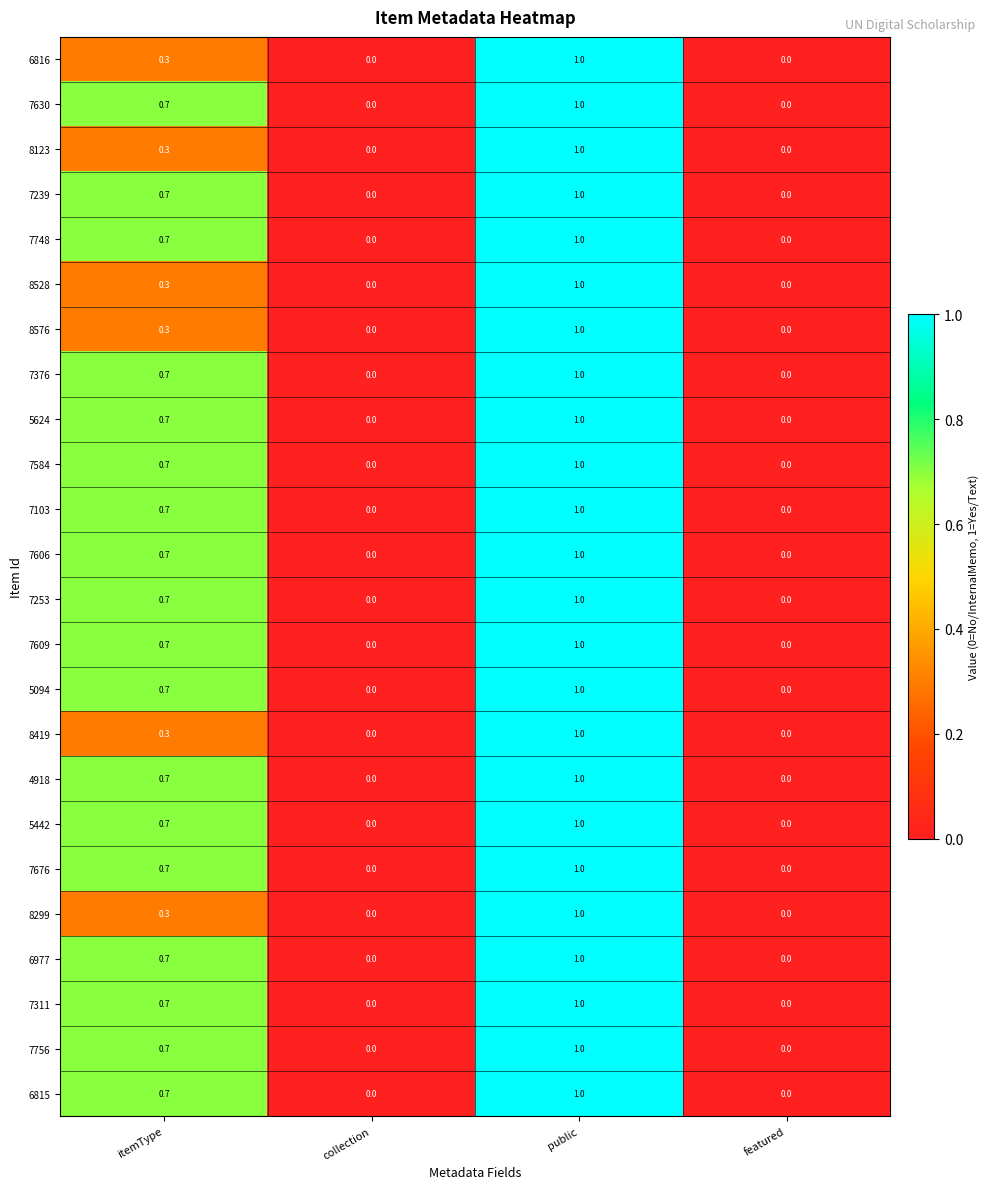

What is the total value across all series at itemType?

14.4